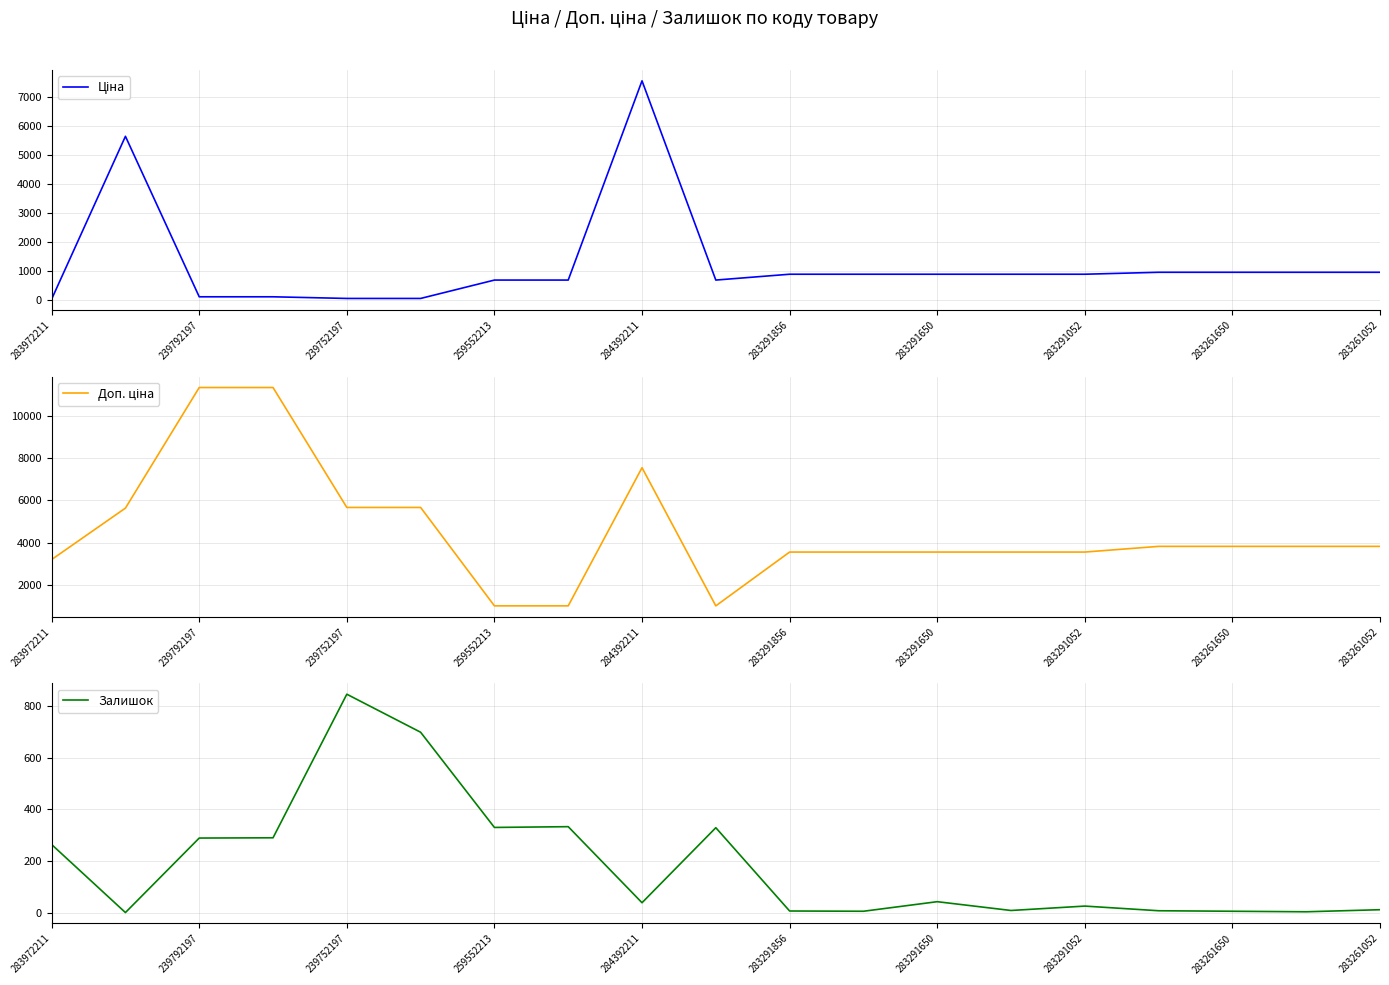

What is the difference between the maximum and minimum values in the Доп. ціна series?

10316.2